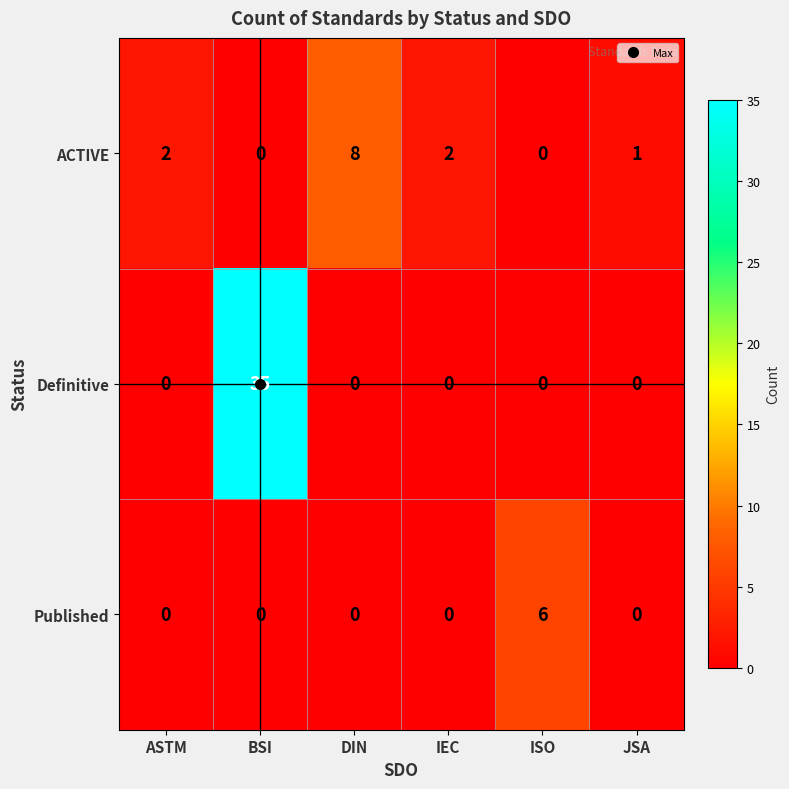

Which category has the highest value across all series?

BSI